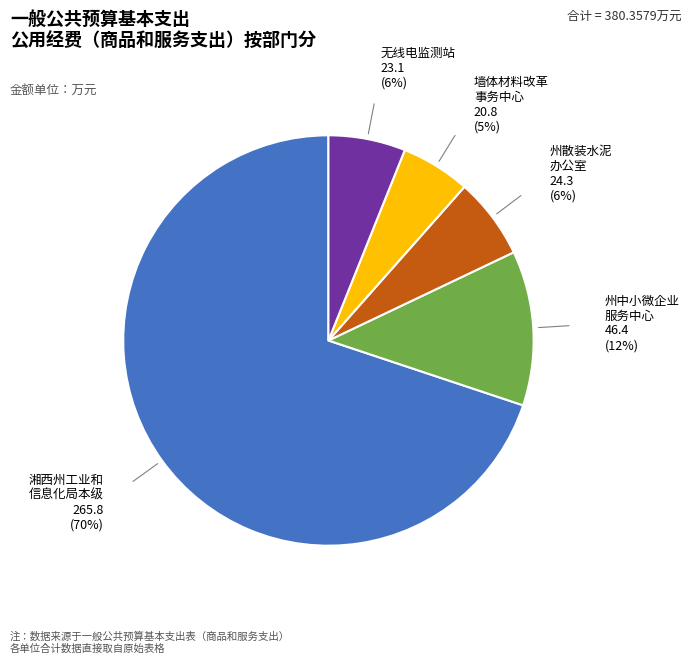

Does any single category account for the majority?

Yes